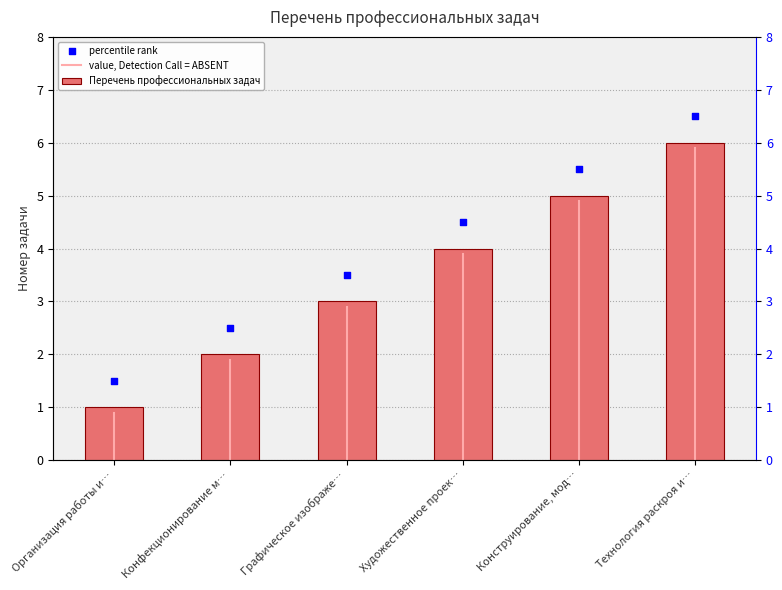

What is the change in value from Конструирование, мод… to Технология раскроя и…?

+1